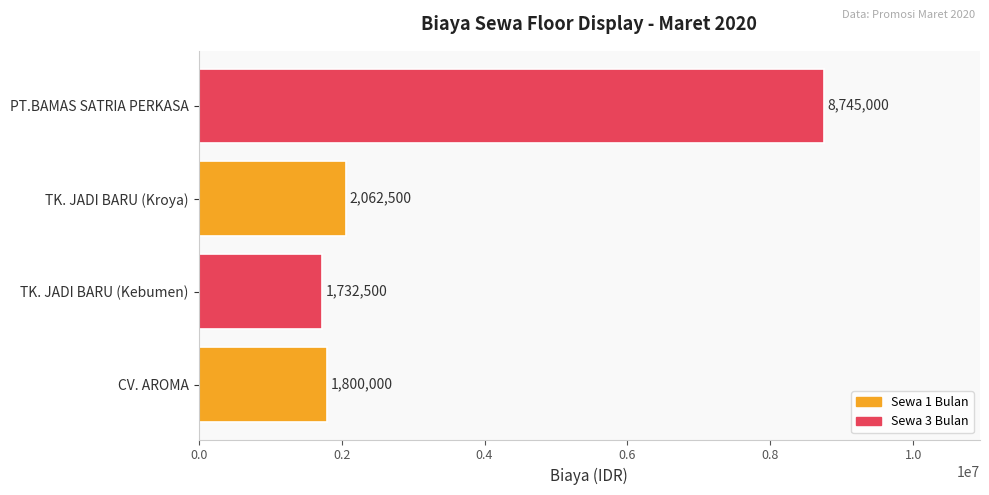

List the labels in order of value, largest first.

PT.BAMAS SATRIA PERKASA, TK. JADI BARU (Kroya), CV. AROMA, TK. JADI BARU (Kebumen)